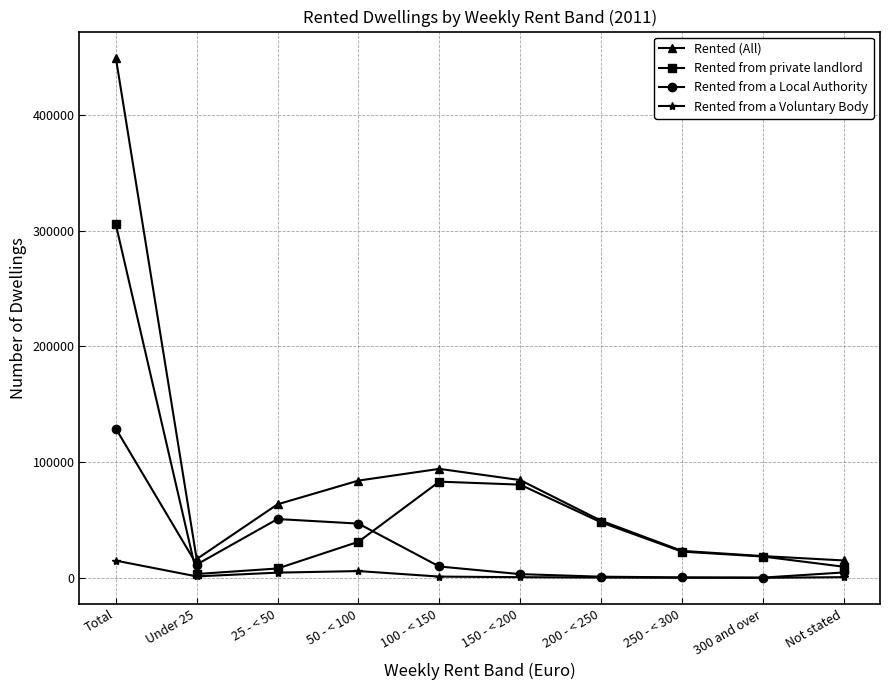

What is the sum of the Rented (All) values at Under 25 and 50 - < 100?

100319